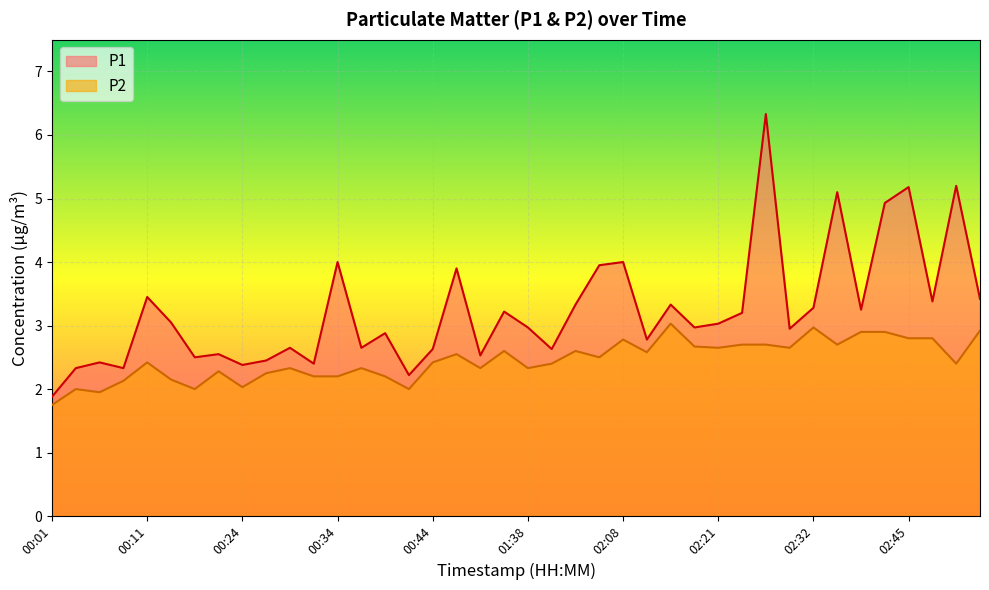

At which category is the sum across all series the highest?

02:27